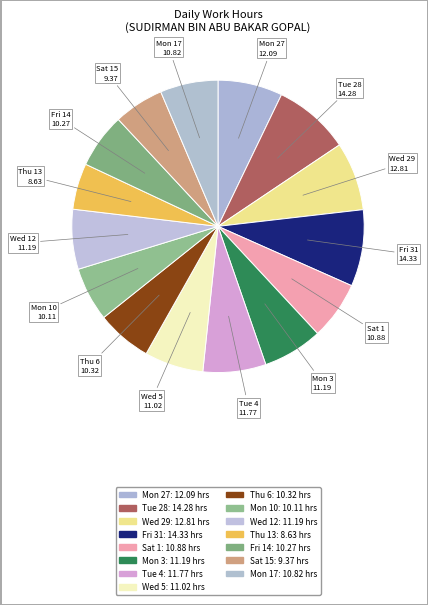

How many slices are in this pie chart?

15